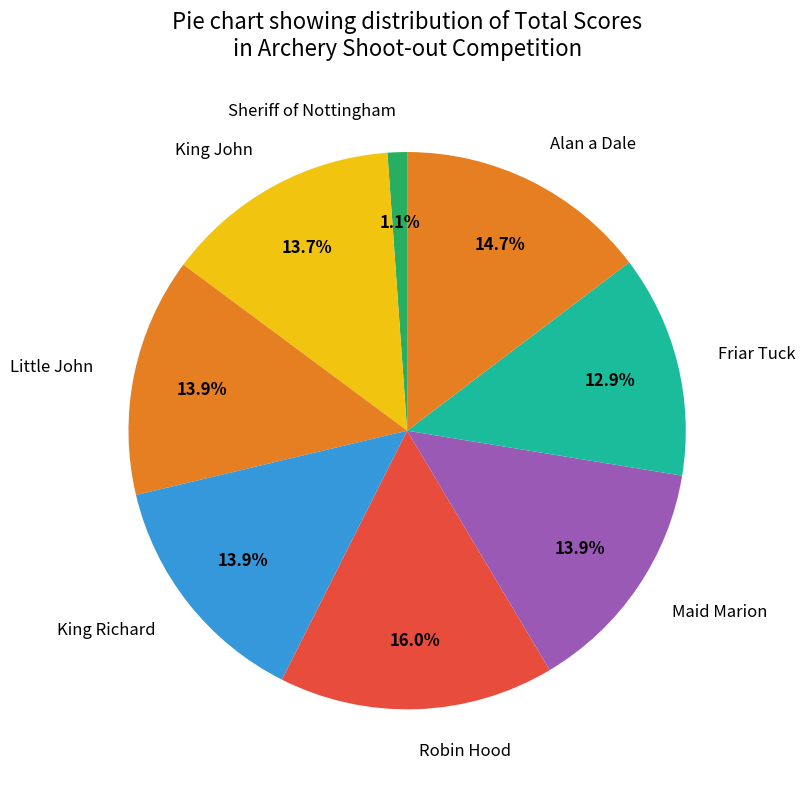

Is there any slice that represents more than half of the pie?

No